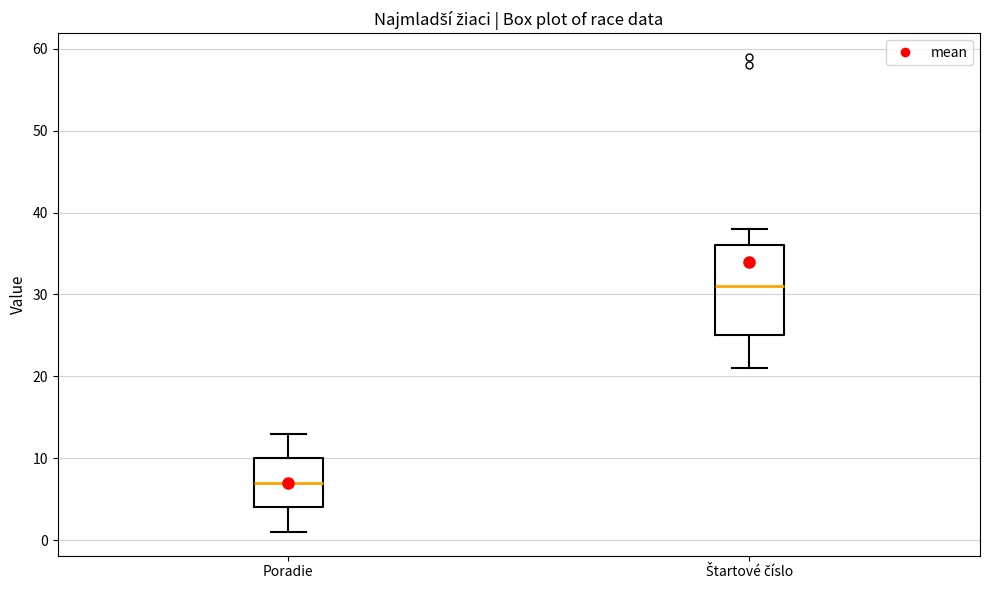

Reading left to right, read every box against the y-axis: the position of its median line, the range the box covers, and the ends of its whiskers. The values are not printed on the chart, so give them approximately, as read against the axis.

Poradie: median 7, box 4 to 10, whiskers 1 to 13
Štartové číslo: median 31, box 25 to 36, whiskers 21 to 38